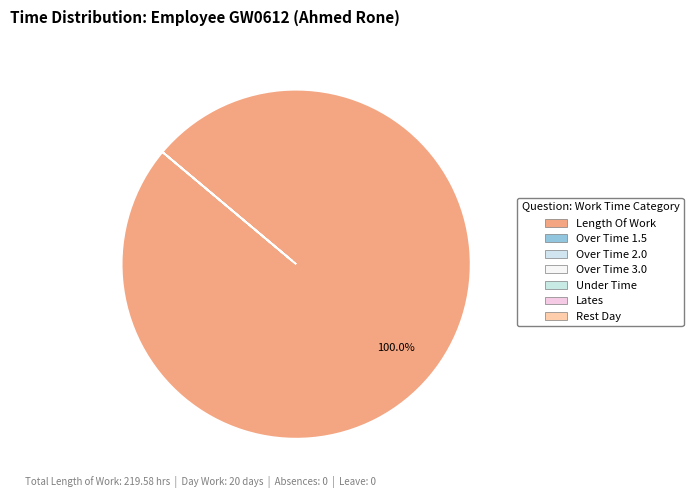

The Lates slice represents 0% of the pie. True or false?

True